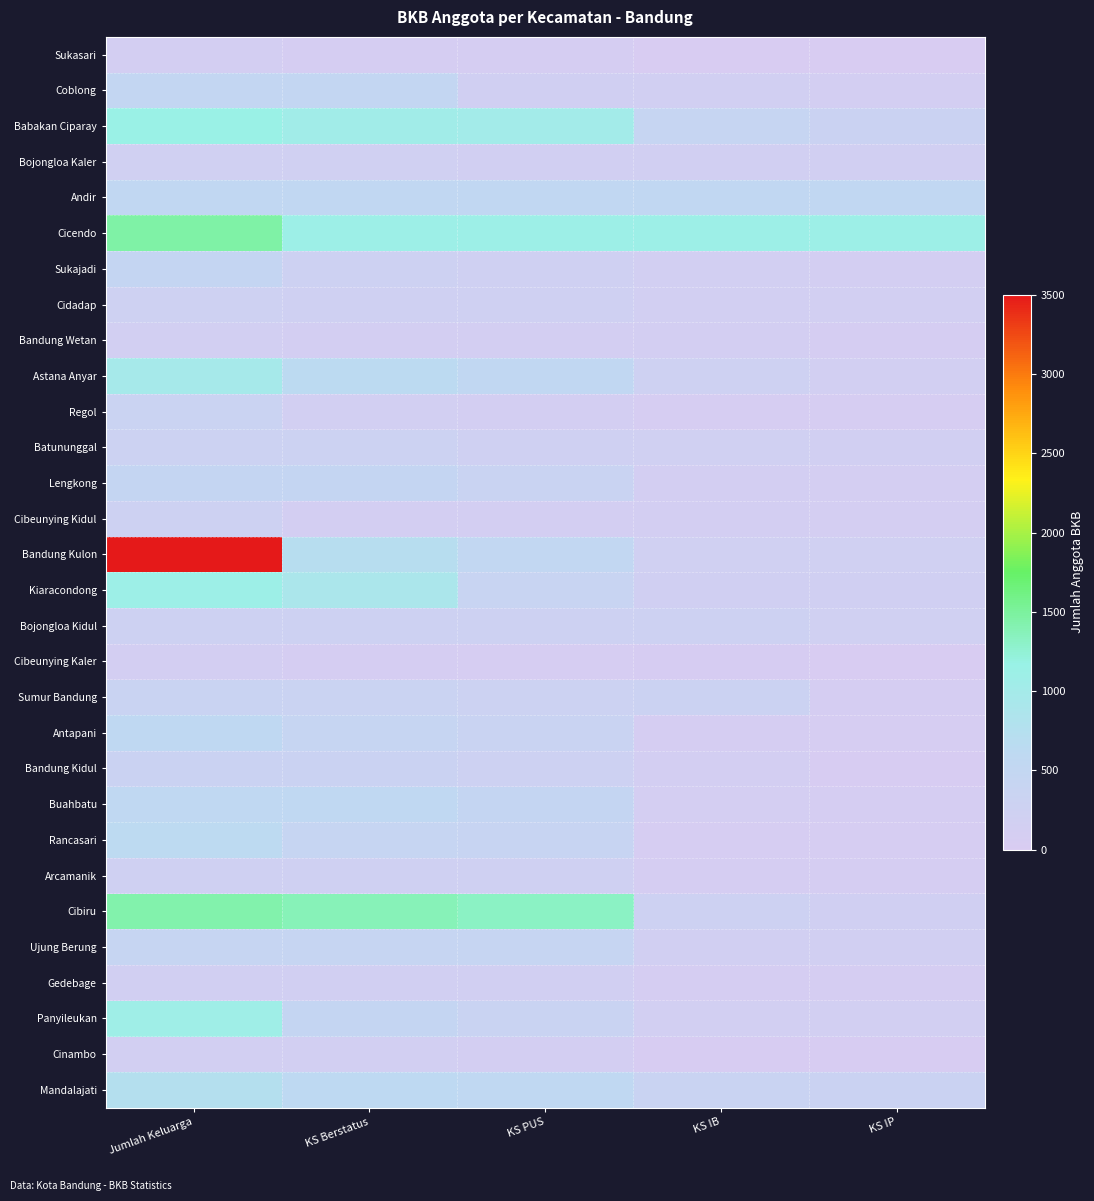

What is the spread (max minus min) of values at KS PUS?

1265